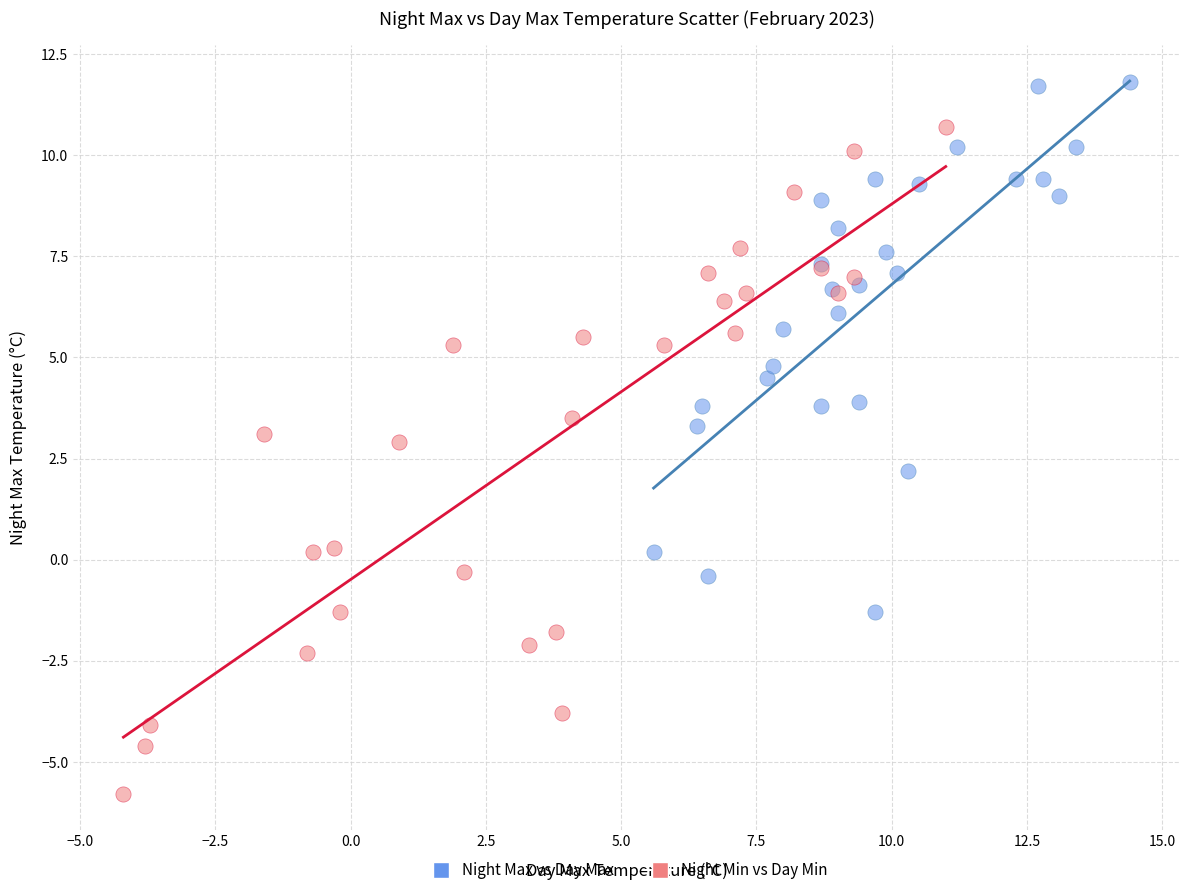

Which series has the widest spread of Y values?

Night Min vs Day Min